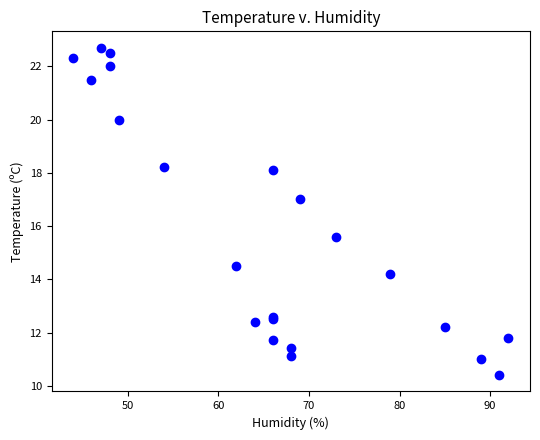

What Y value in the scatter plot is closest to 16?

15.6